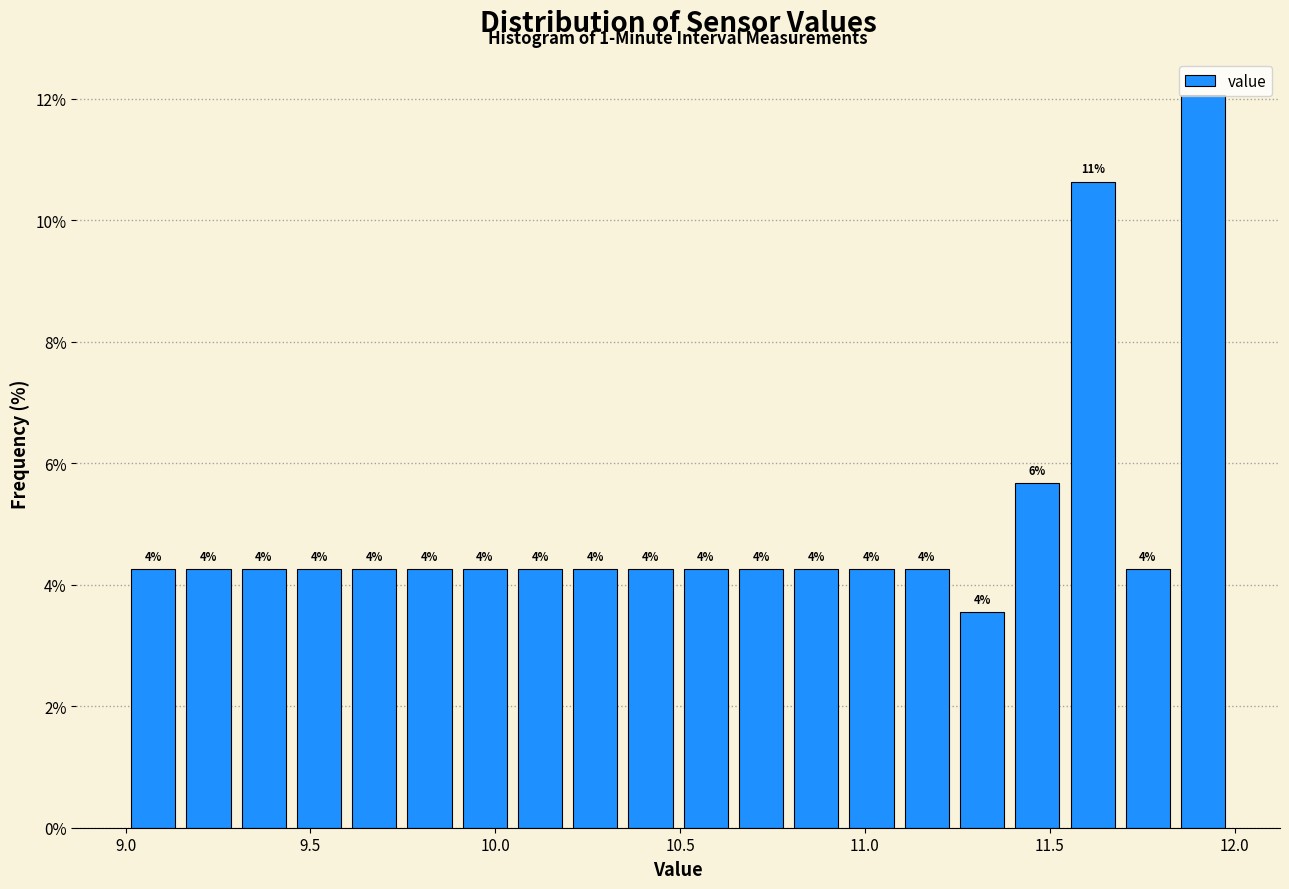

Around what value on the x-axis is the tallest bar? Give the approximate position of its centre, as read against the axis.

11.90